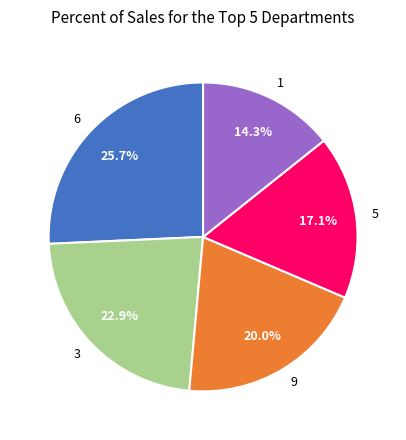

Between 6 and 1, which is larger?

6